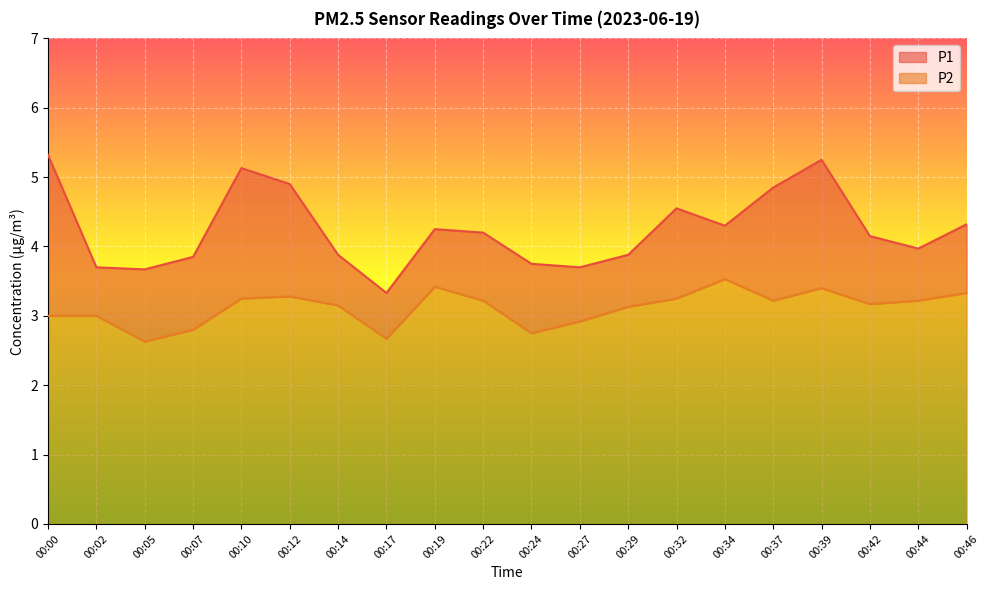

What is the difference between the maximum and minimum values in the P1 series?

2.0